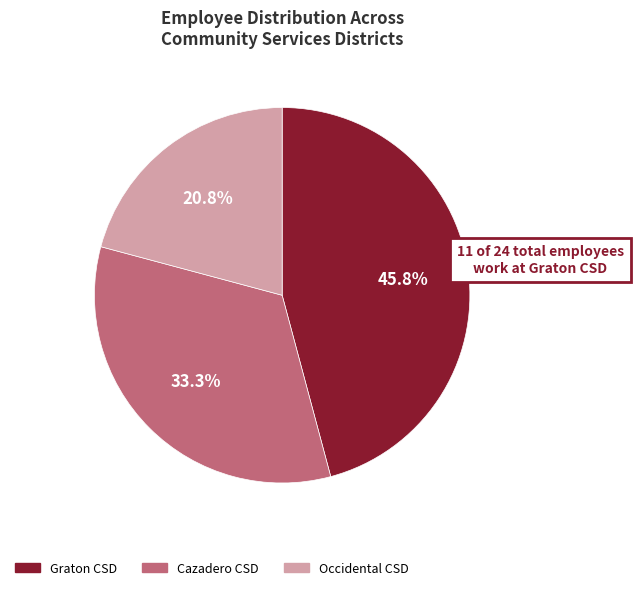

Between Occidental CSD and Cazadero CSD, which is larger?

Cazadero CSD